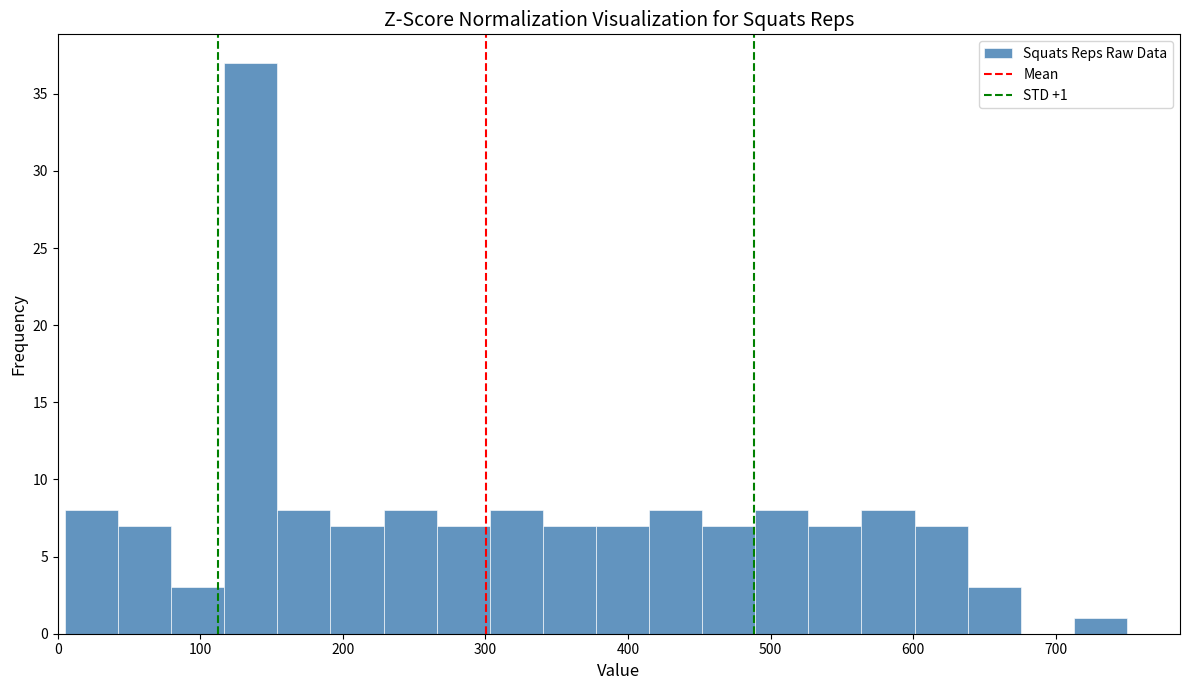

Around what value on the x-axis is the tallest bar? Give the approximate position of its centre, as read against the axis.

140